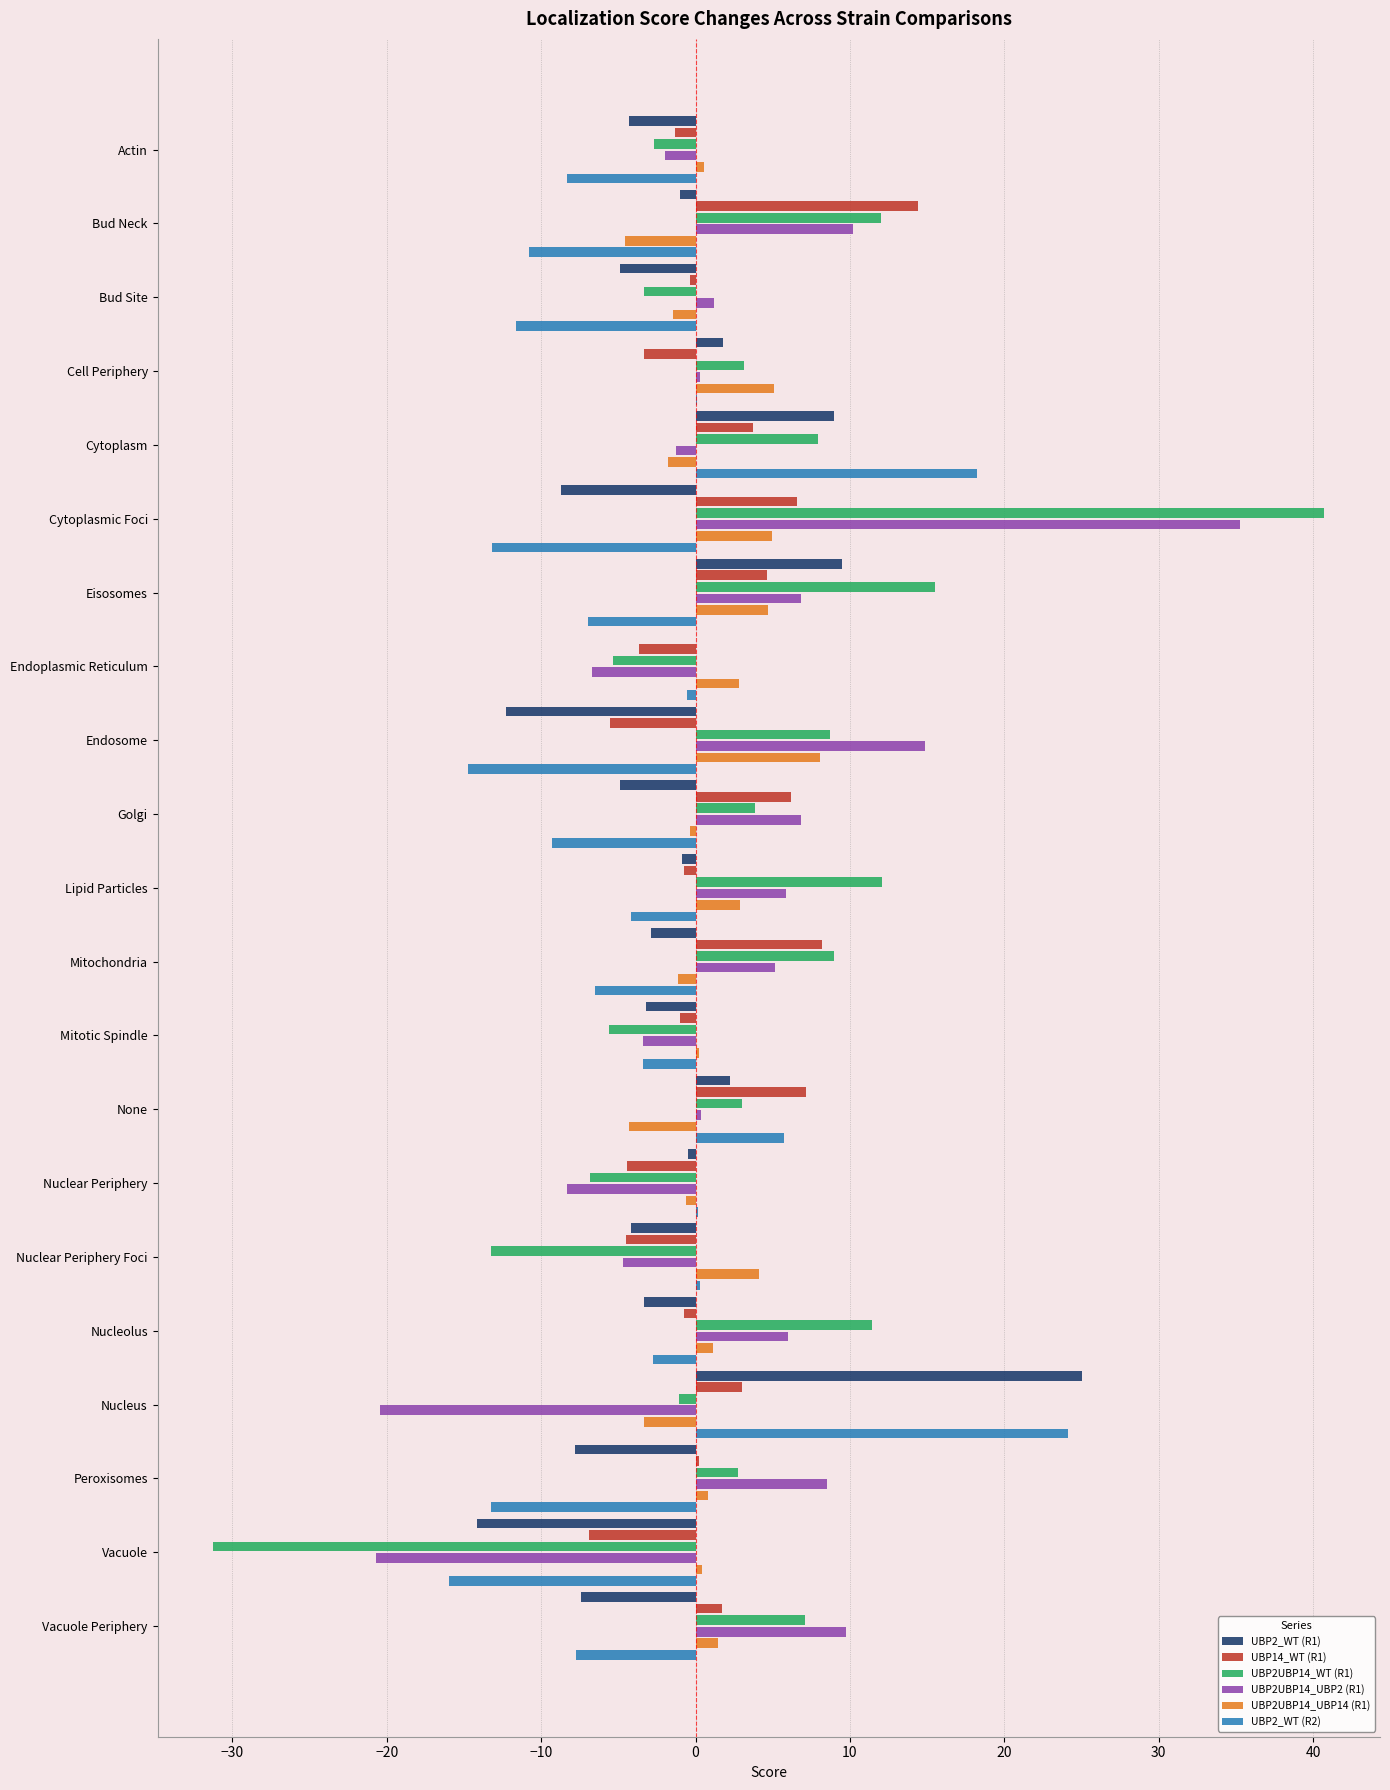

How many values in UBP2UBP14_WT (R1) are above zero?

13